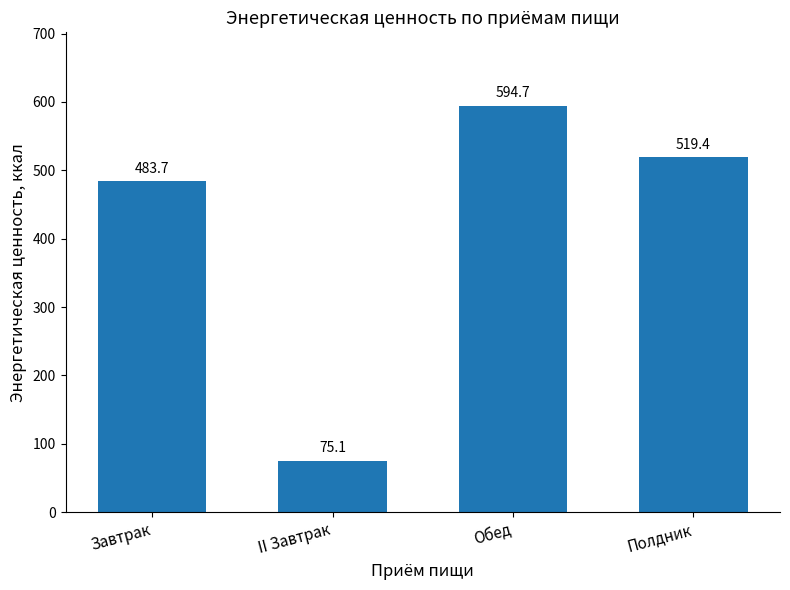

What is the label of the 3rd bar from the left?

Обед